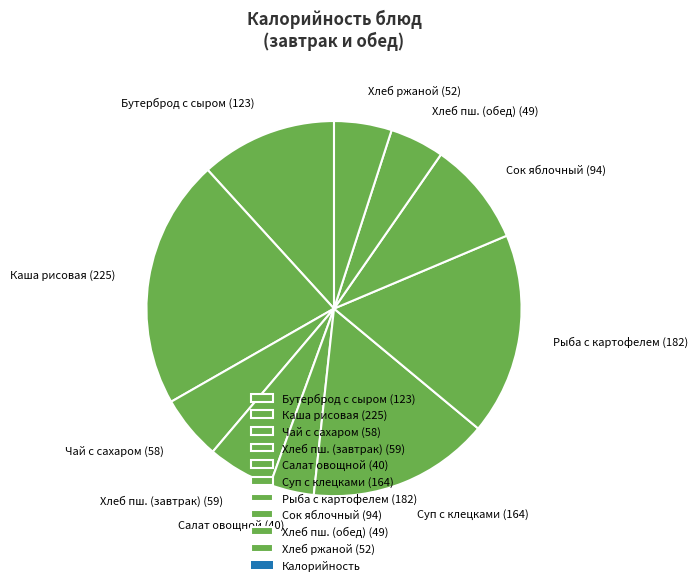

What is the ratio of the value at Чай с сахаром (58) to the value at Суп с клецками (164)?

0.4